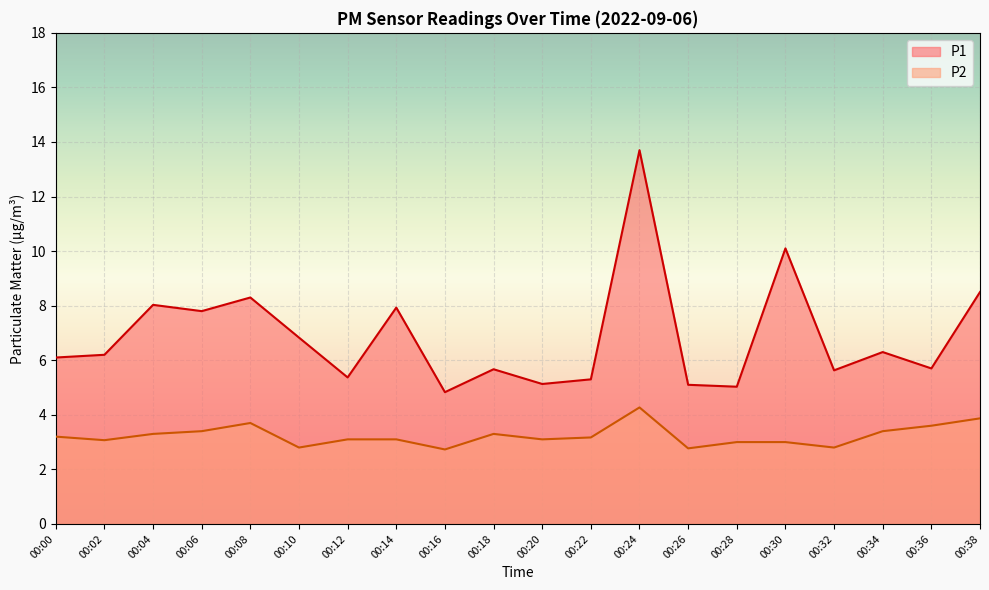

The P1 series shows 8.4 at 00:24. True or false?

False